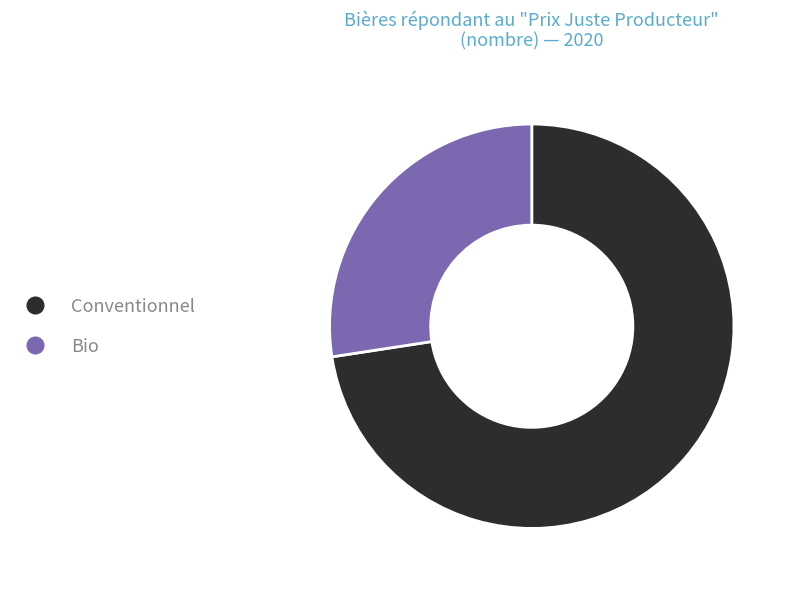

What is the ratio of the value at Bio to the value at Conventionnel?

0.4